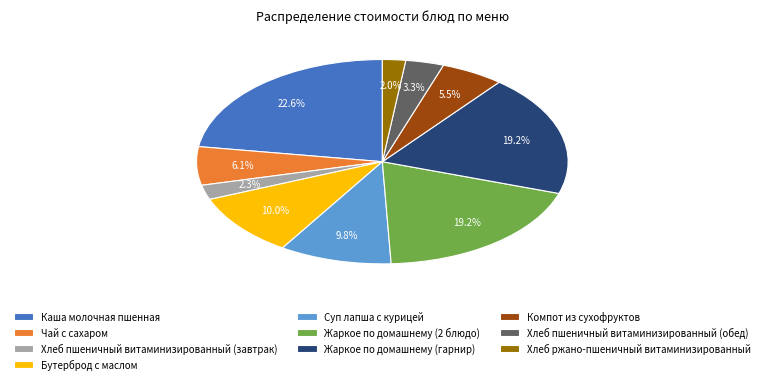

To the nearest percent, what percentage of the pie is Хлеб пшеничный витаминизированный (завтрак)?

2%